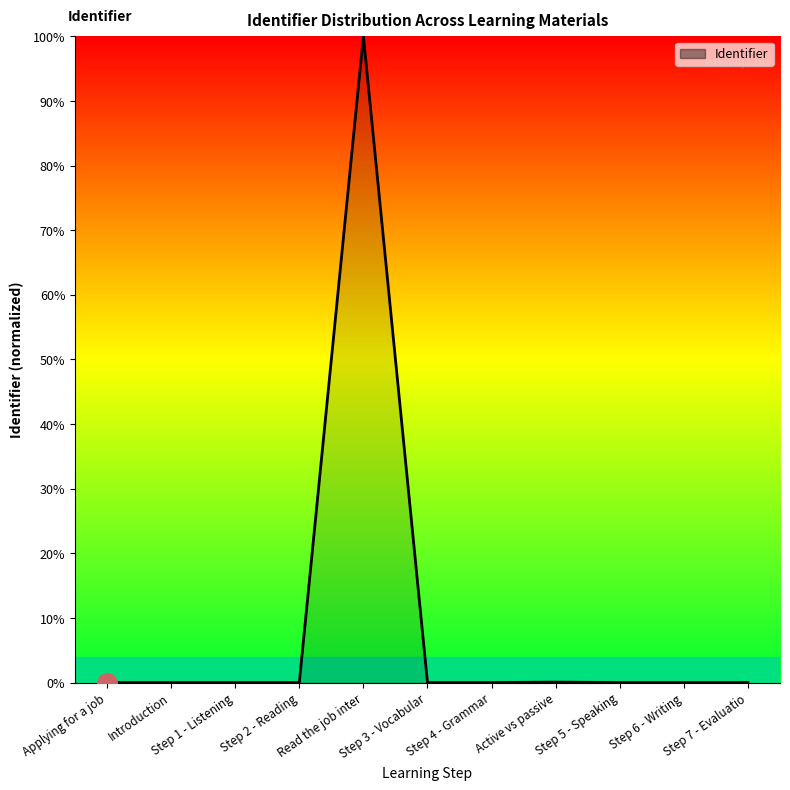

What is the difference between the maximum and minimum values?

100.0